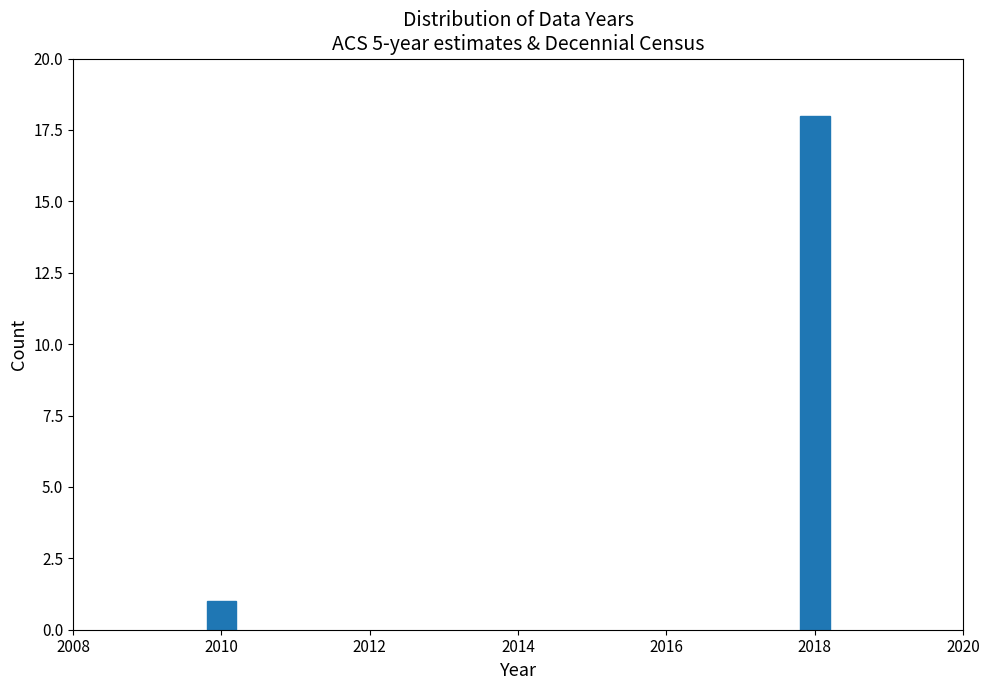

Reading left to right, what are all the values shown in this chart?

2010=1	2018=18